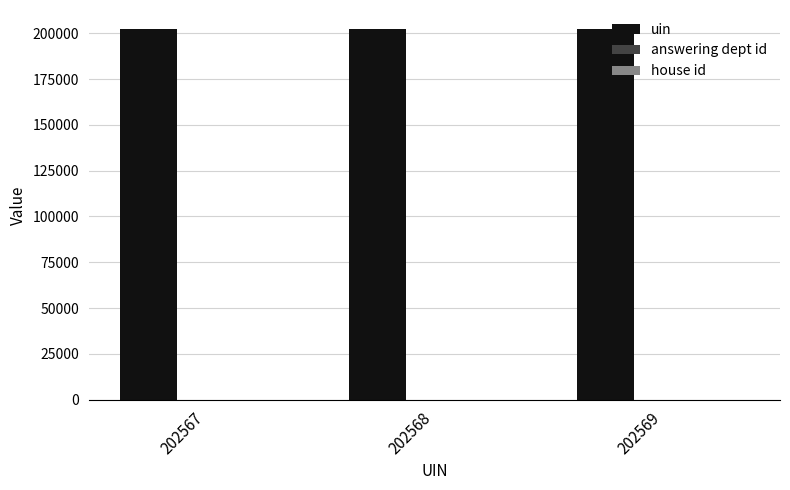

The uin series shows 327968 at 202567. True or false?

False